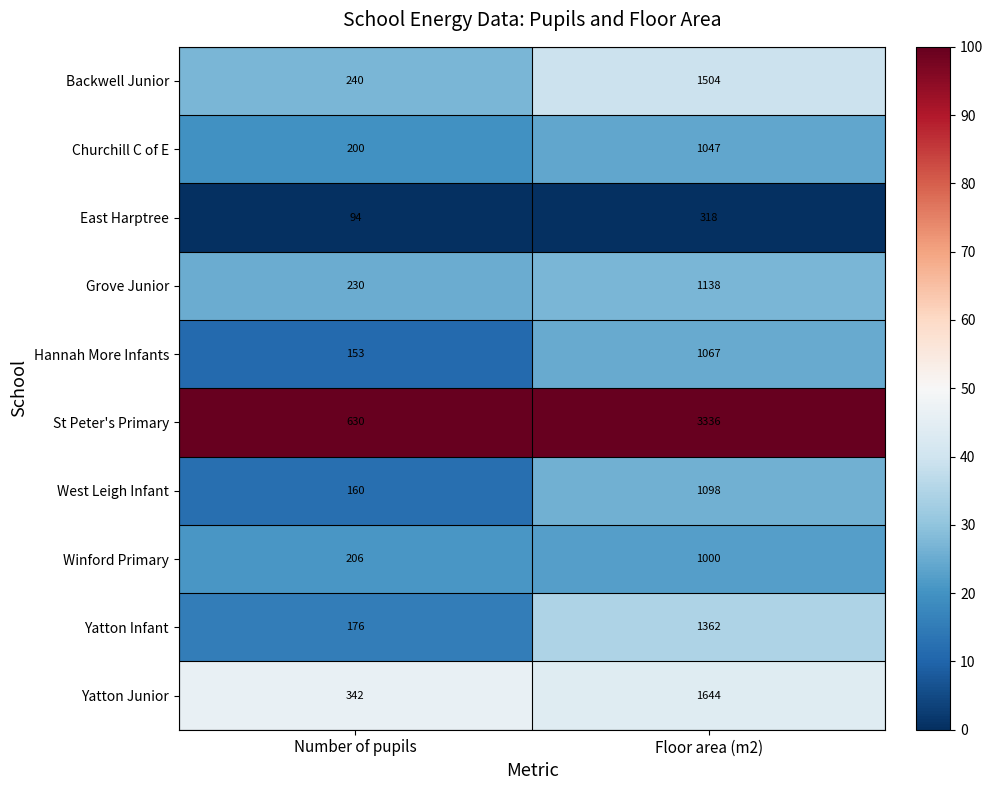

The value of Hannah More Infants at Number of pupils is 153. True or false?

True